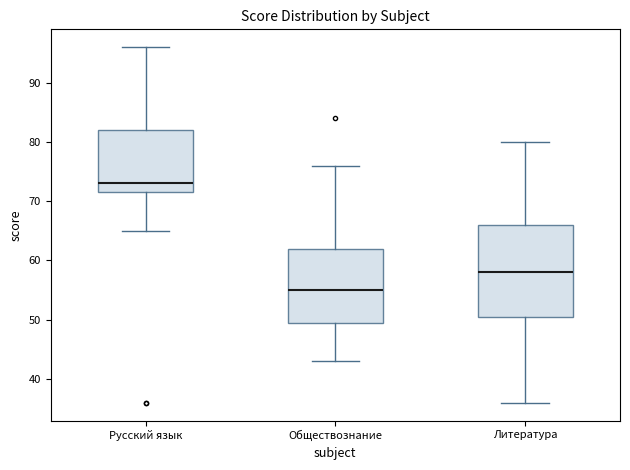

Which box is the tallest, from its lower edge to its upper edge?

Литература